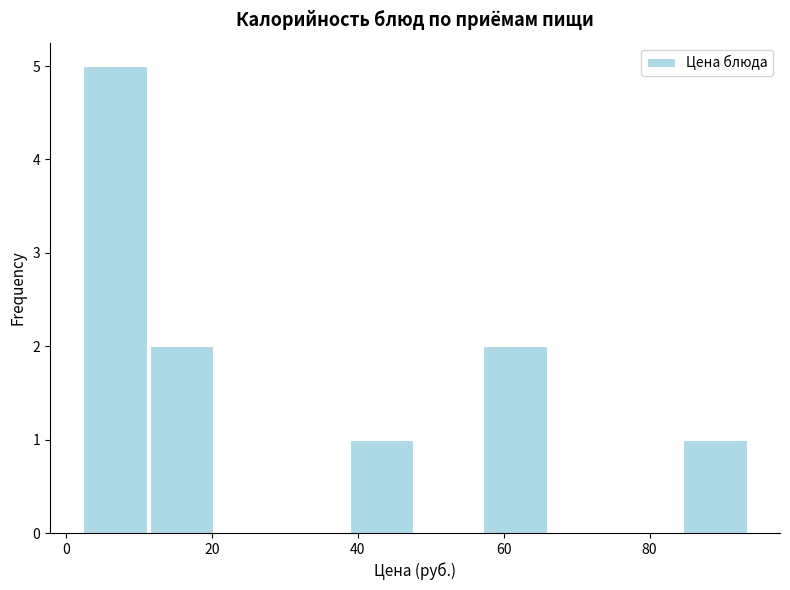

Reading left to right, list every bar in this chart as the range it spans on the x-axis followed by its height. Neither the bar edges nor the heights are printed on the chart, so give them approximately, as read against the axes.

2 to 12: 5
12 to 20: 2
20 to 30: 0
30 to 38: 0
38 to 48: 1
48 to 58: 0
58 to 66: 2
66 to 76: 0
76 to 84: 0
84 to 94: 1